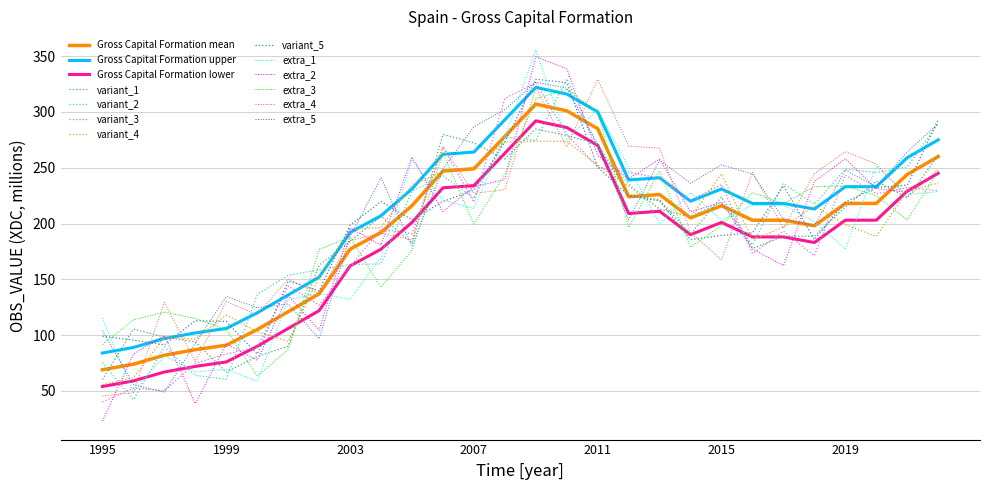

Which series has the widest spread of values?

extra_2